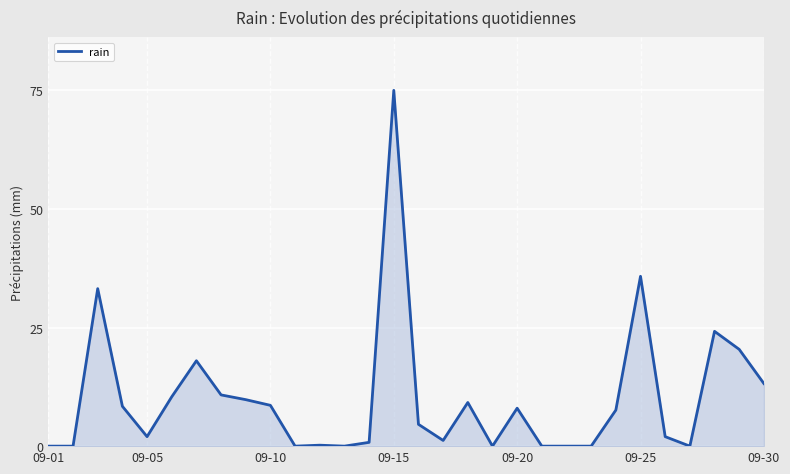

What is the difference between the maximum and minimum values?

75.0